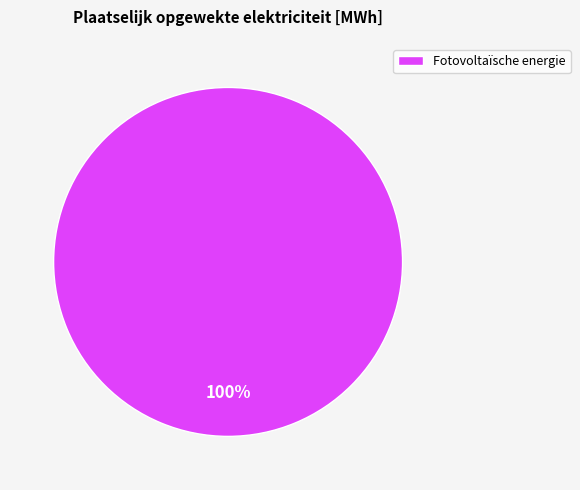

Is it true that Fotovoltaïsche energie is 85% of the pie?

False